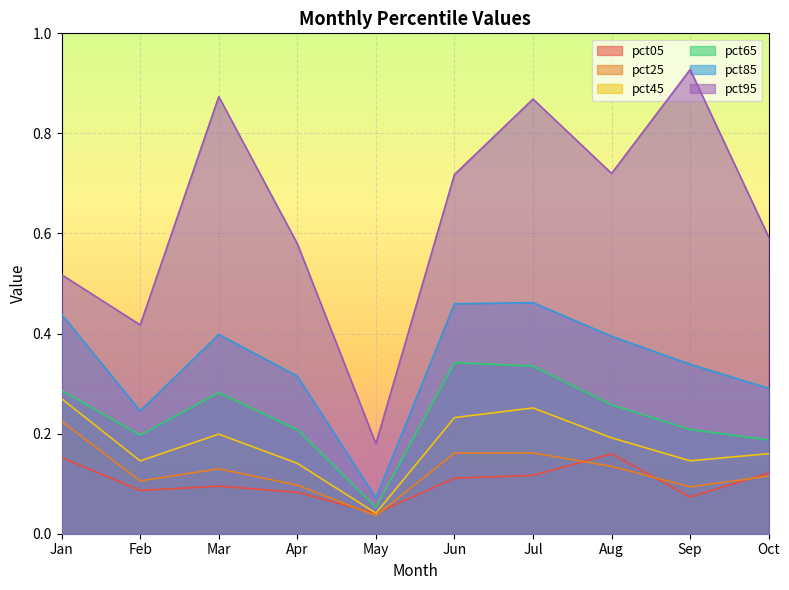

True or false: pct85 and pct45 cross at least once.

False